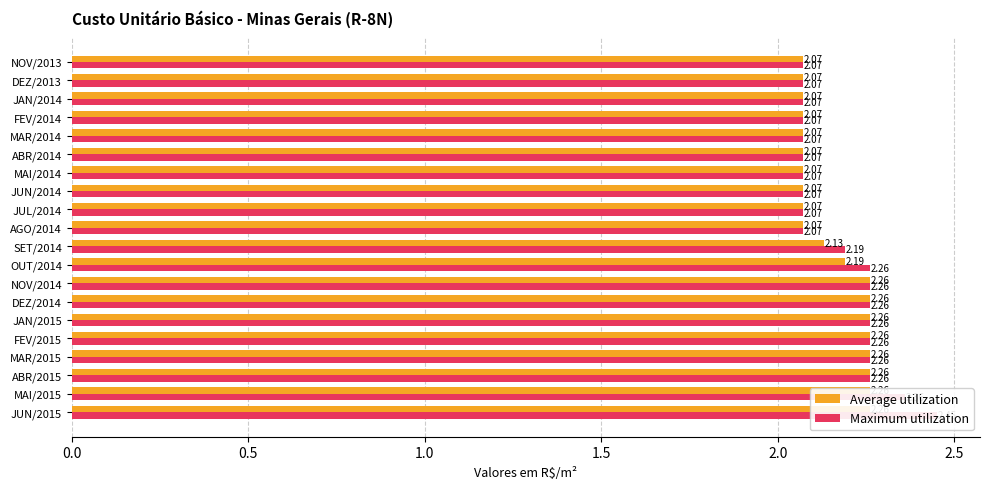

At ABR/2015, list the series in order from smallest to largest.

Average utilization, Maximum utilization